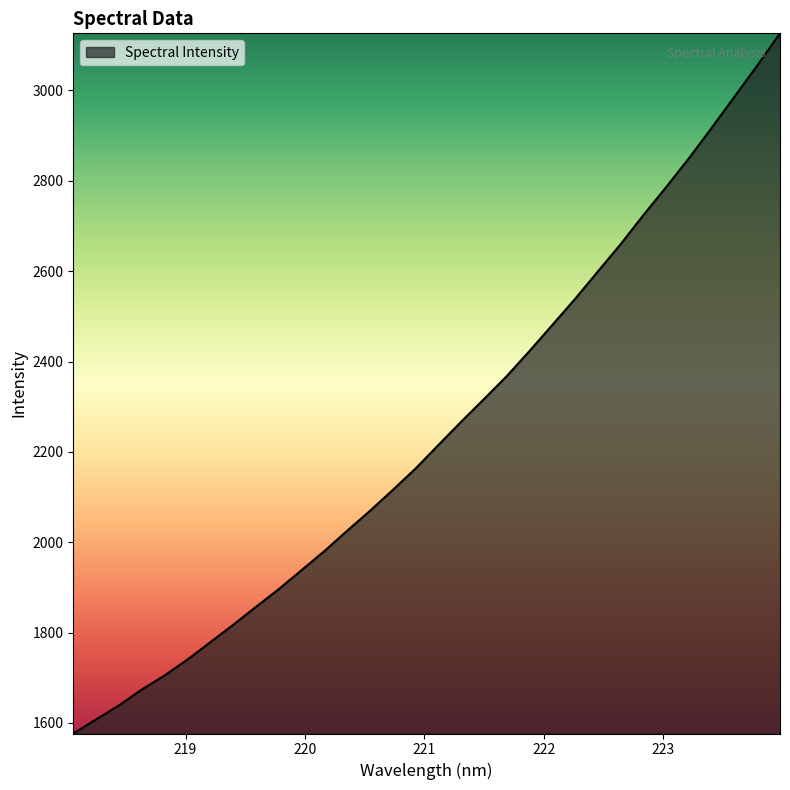

What is the smallest value displayed?

1576.7